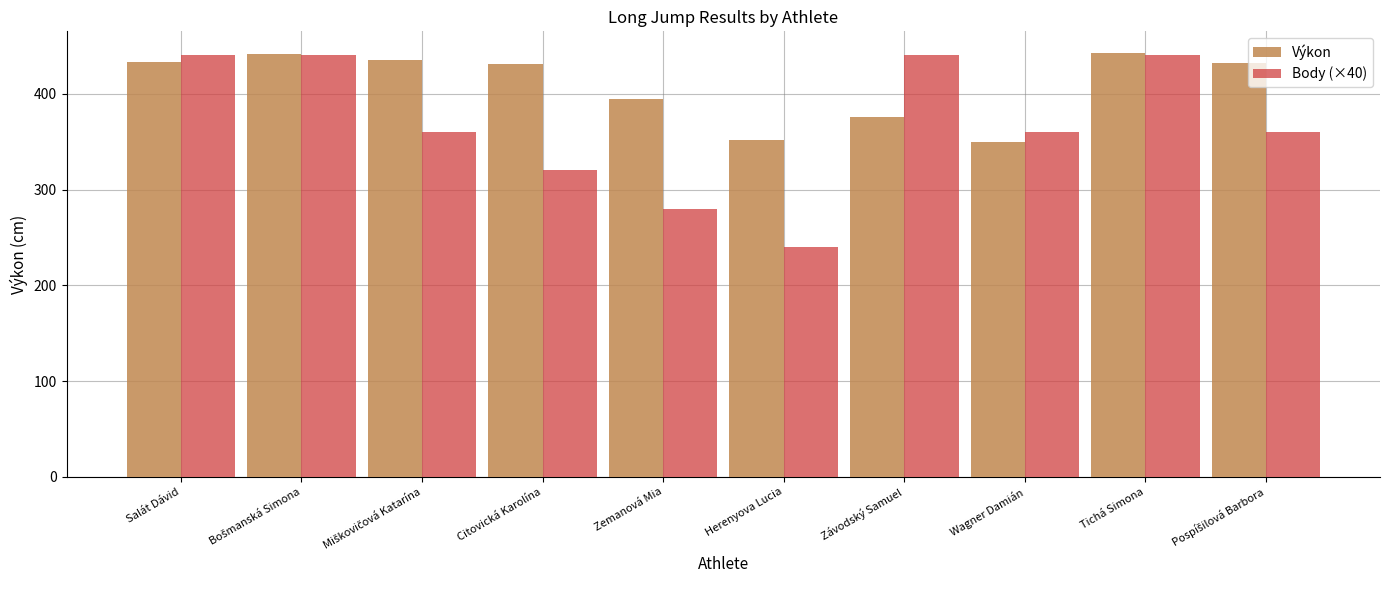

What is the value of the Výkon bar at the 8th from the left?

350